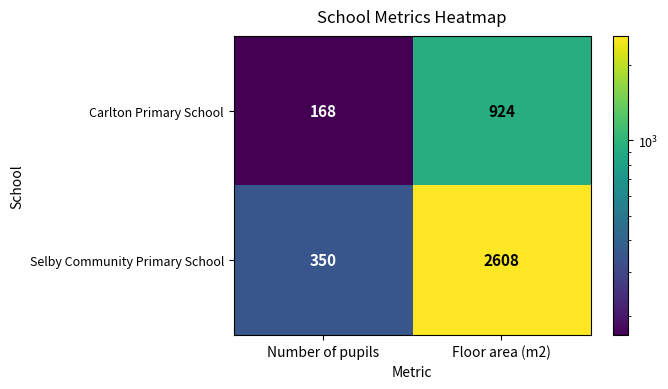

The Carlton Primary School series shows 168 at Number of pupils. True or false?

True